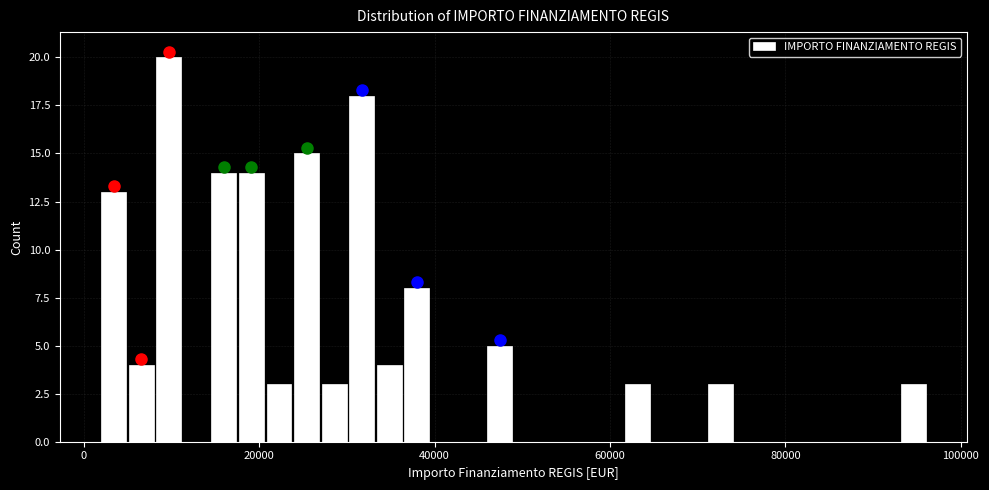

Read against the x-axis, roughly where is the centre of the tallest bar?

10000